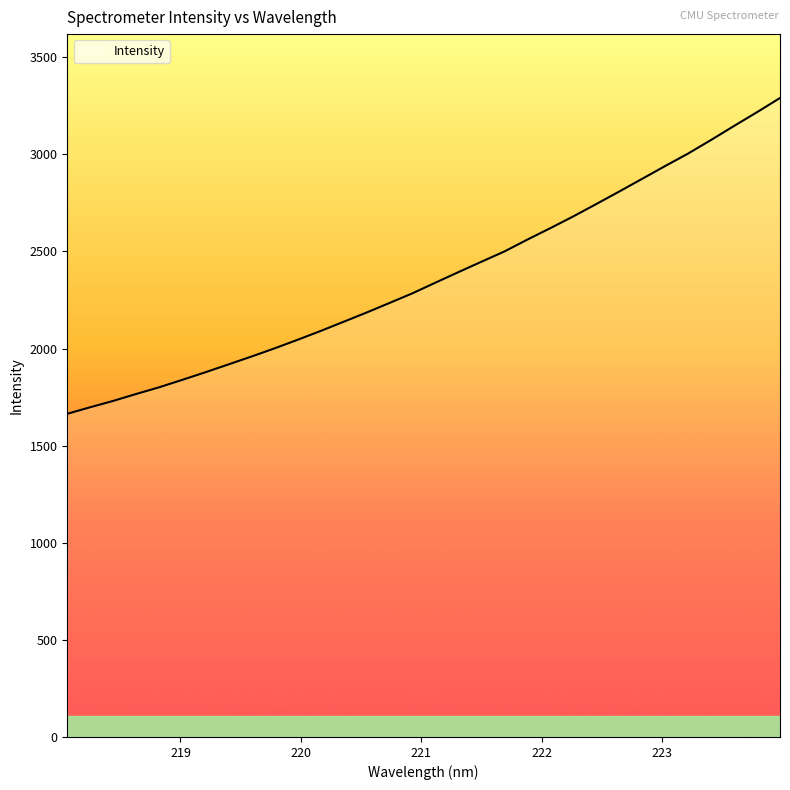

What is the maximum value shown in the chart?

3290.3